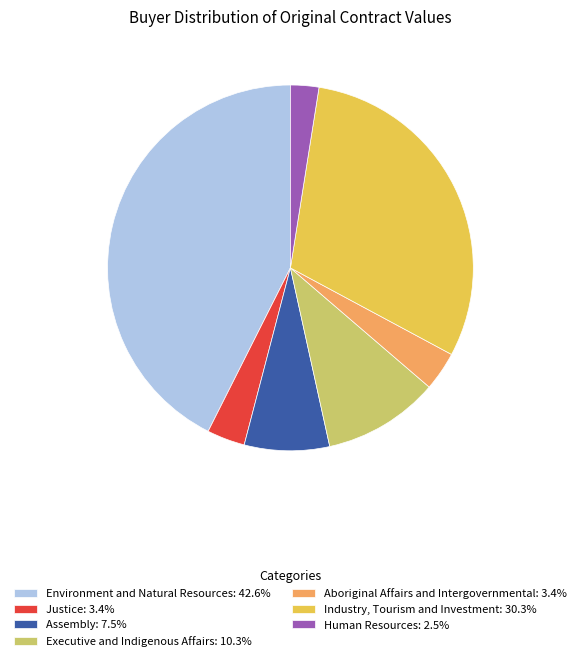

What is the ratio of the value at Aboriginal Affairs and Intergovernmental: 3.4% to the value at Executive and Indigenous Affairs: 10.3%?

0.3